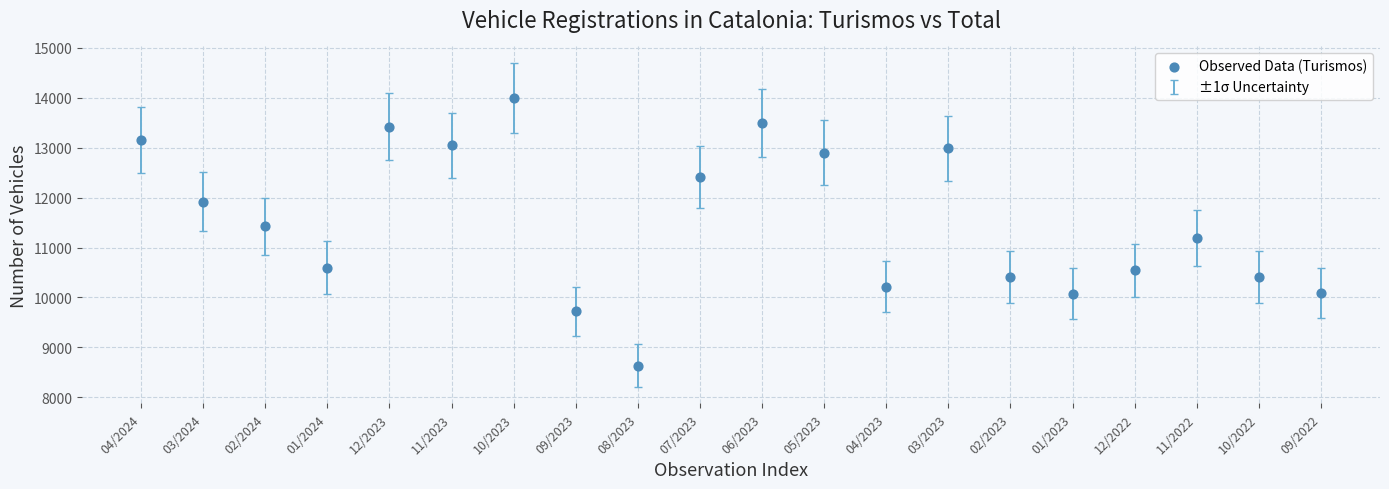

What is the range of Y values (max minus min)?

5366